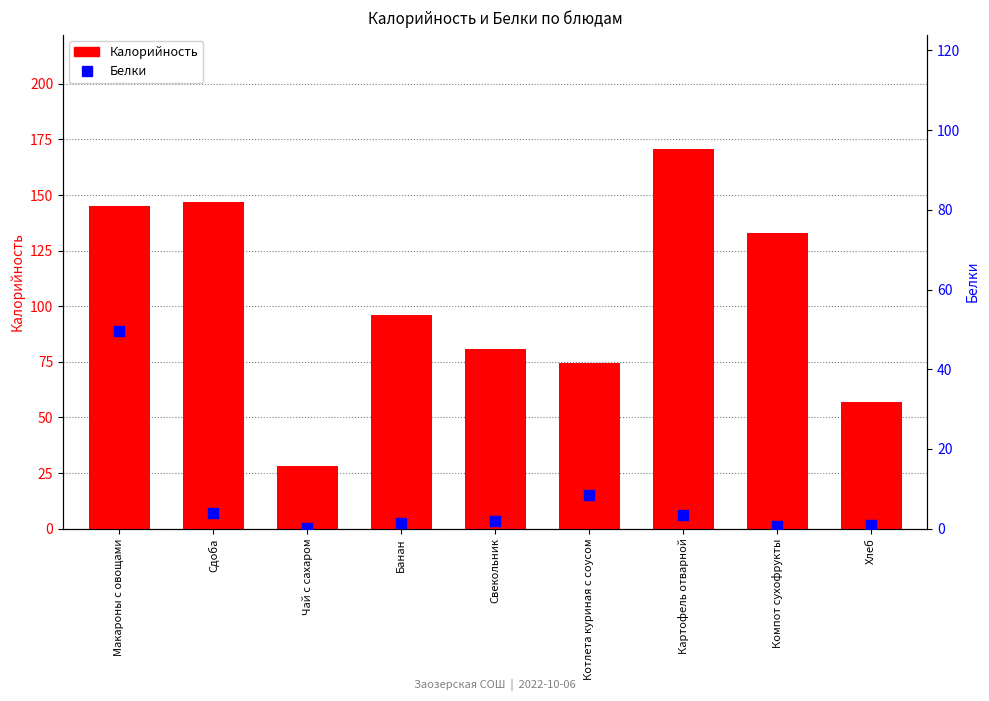

Which series reaches the maximum Y coordinate?

Калорийность